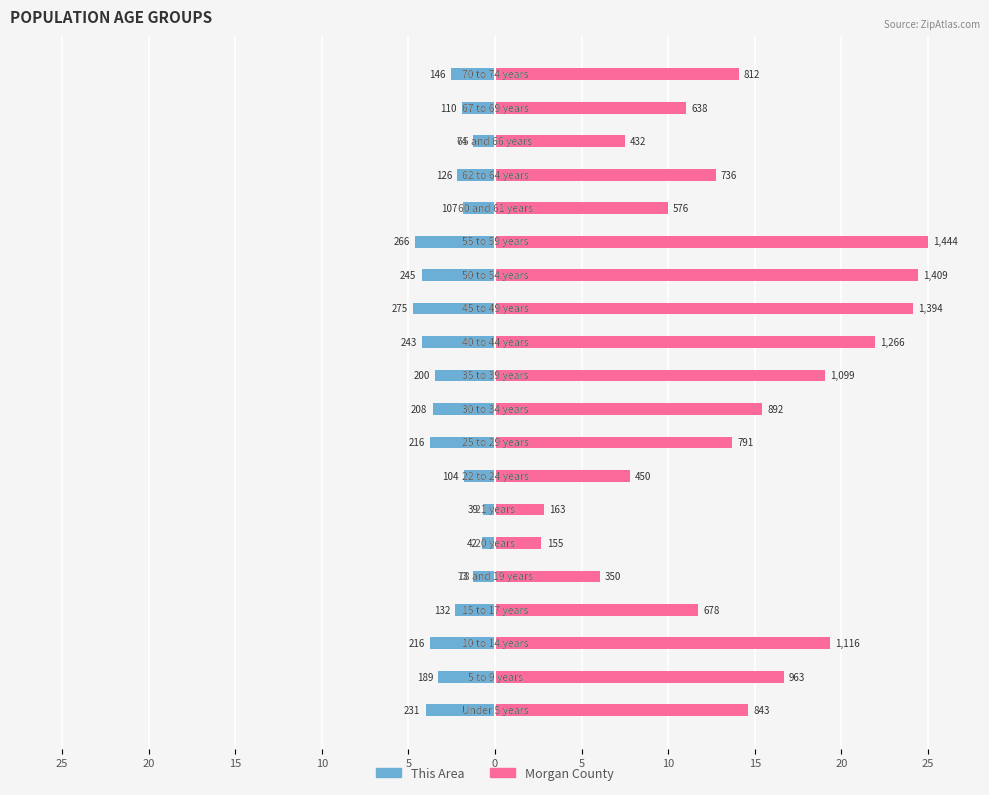

Between 10 and 15, which series saw the biggest shift?

Morgan County